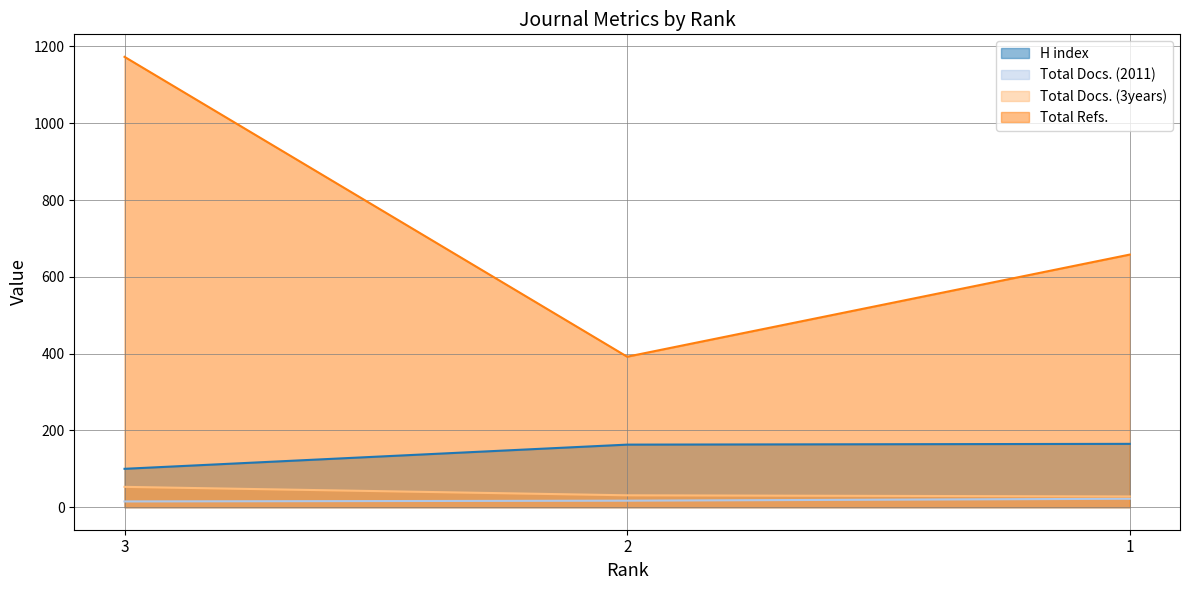

Between 3 and 1, which series saw the biggest shift?

Total Refs.